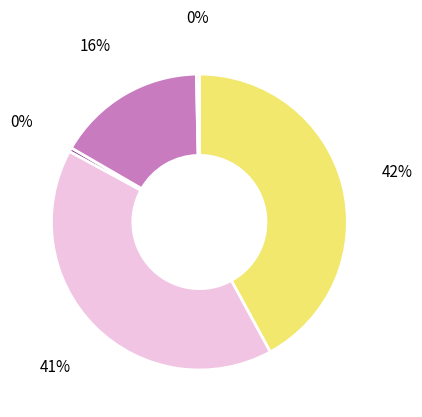

Rank the categories by value from highest to lowest.

Door in the Dark, Spin, Where Things Come Back, Gingerbread, True Believer